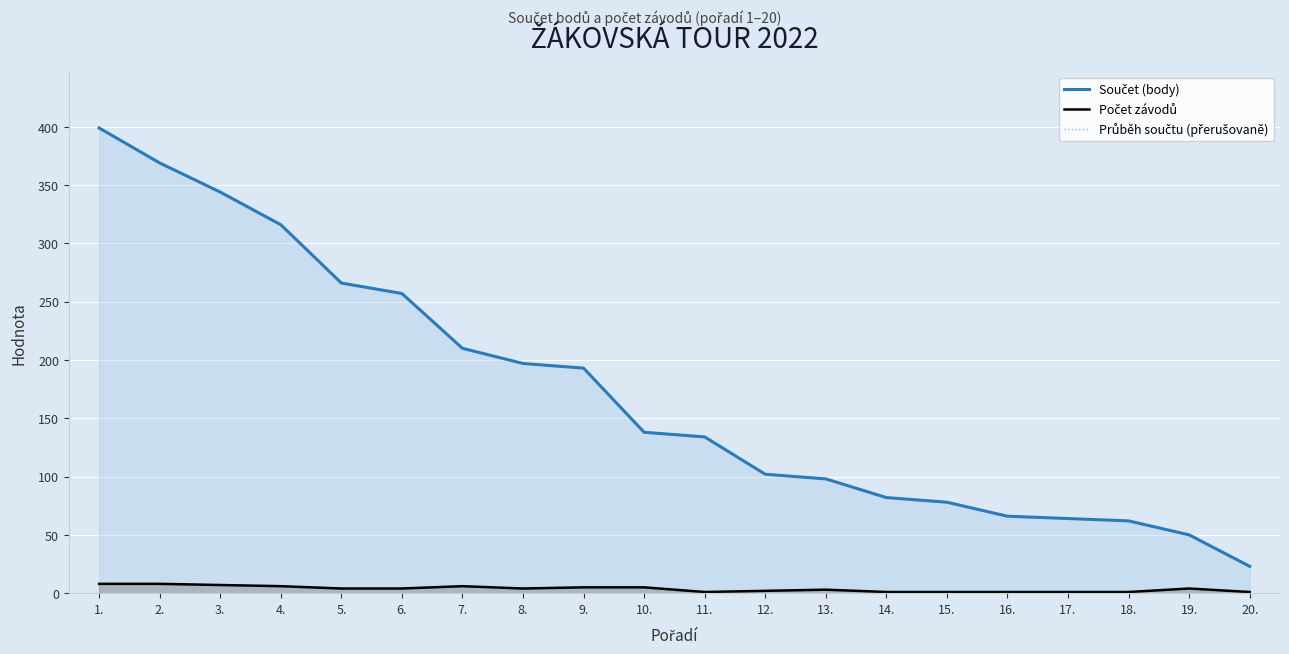

True or false: Průběh součtu (přerušovaně) has a value of 94 at 2..

False